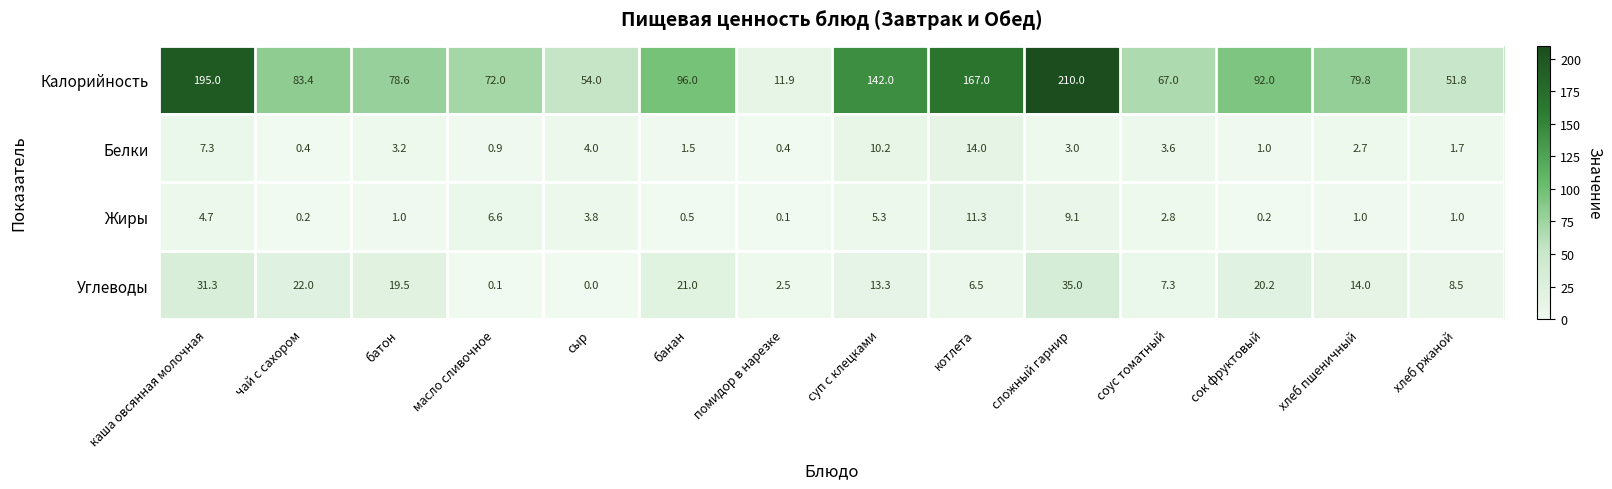

What is the difference between the highest and lowest values at сок фруктовый?

91.8